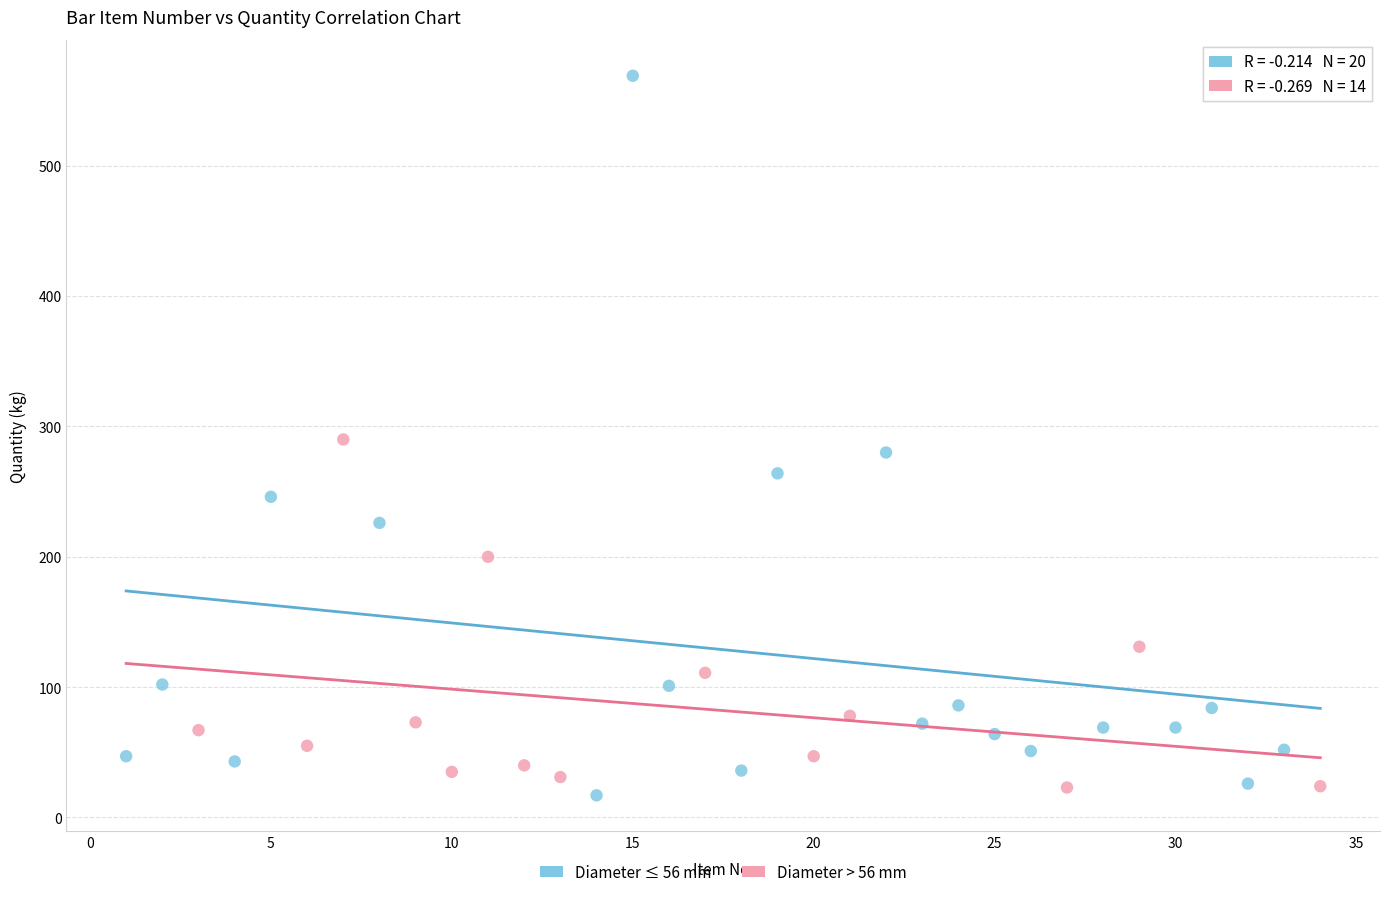

Which series contains the highest Y value?

Diameter ≤ 56 mm